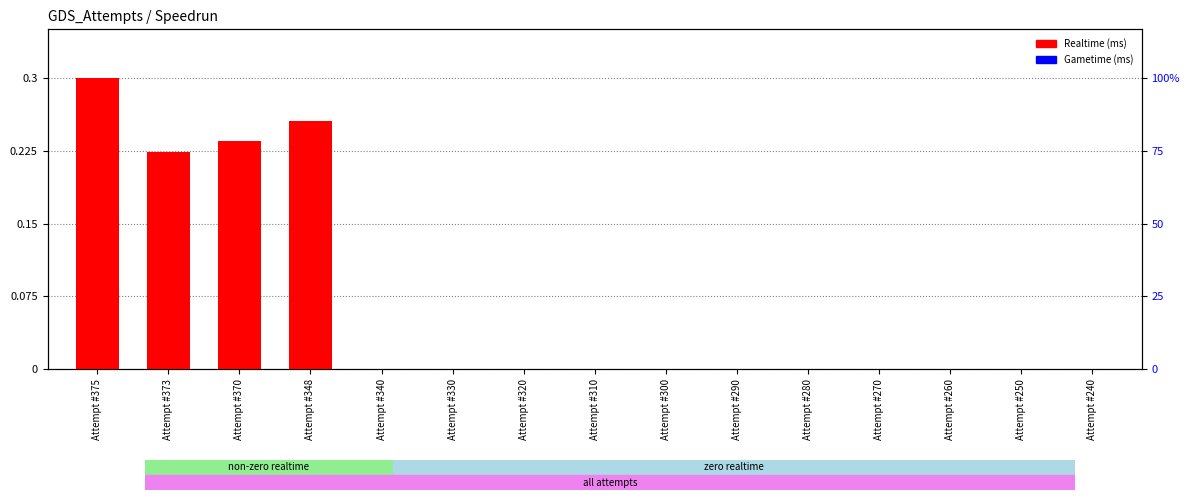

Which category has the highest value across all series?

Attempt #375